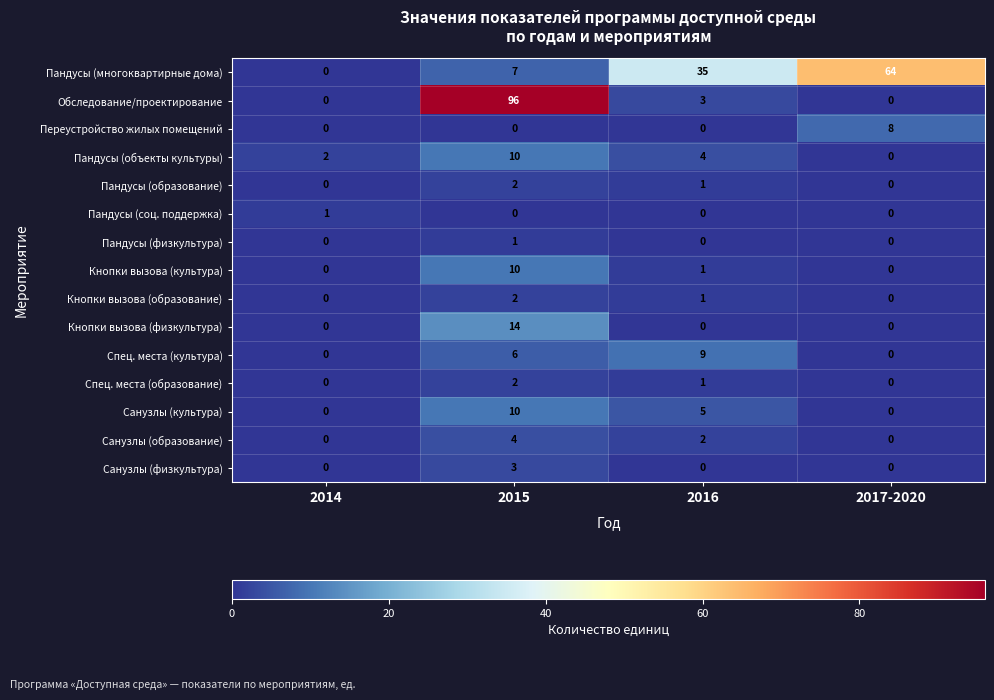

Count the number of data series in this chart.

15